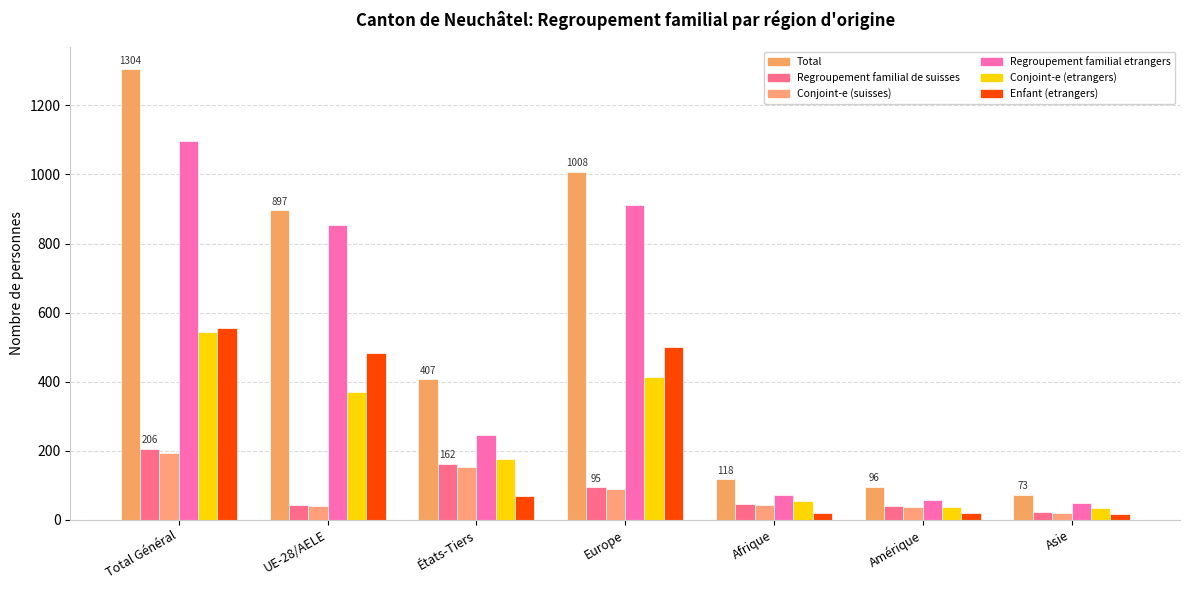

Is the value of Conjoint-e (etrangers) at Europe greater than the value of Regroupement familial etrangers at Afrique?

Yes